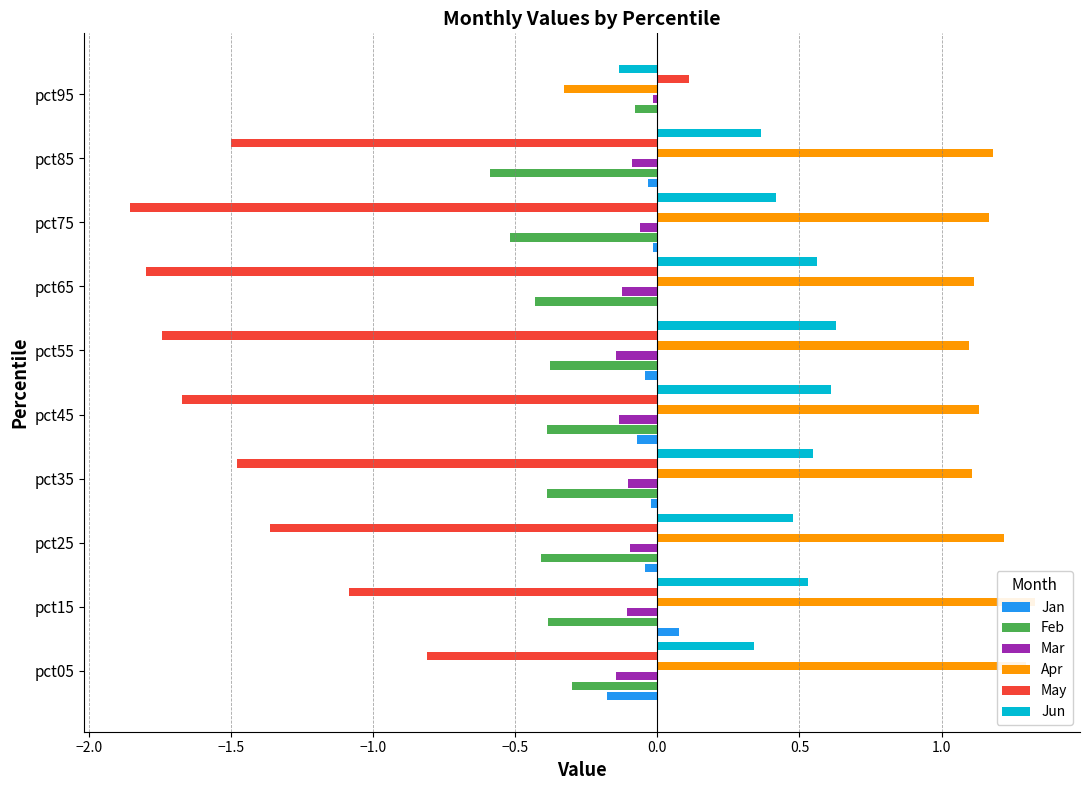

Which series has the largest total across all categories?

Apr